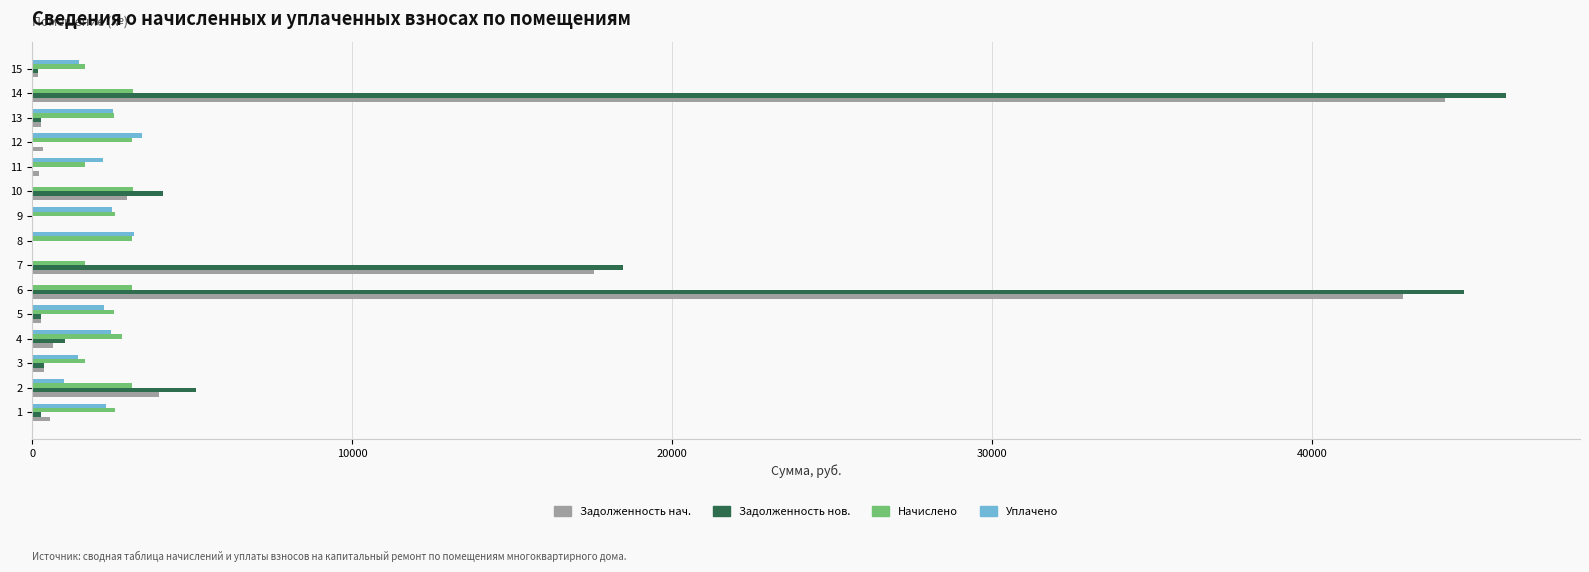

What is the maximum value shown in the chart?

46074.9